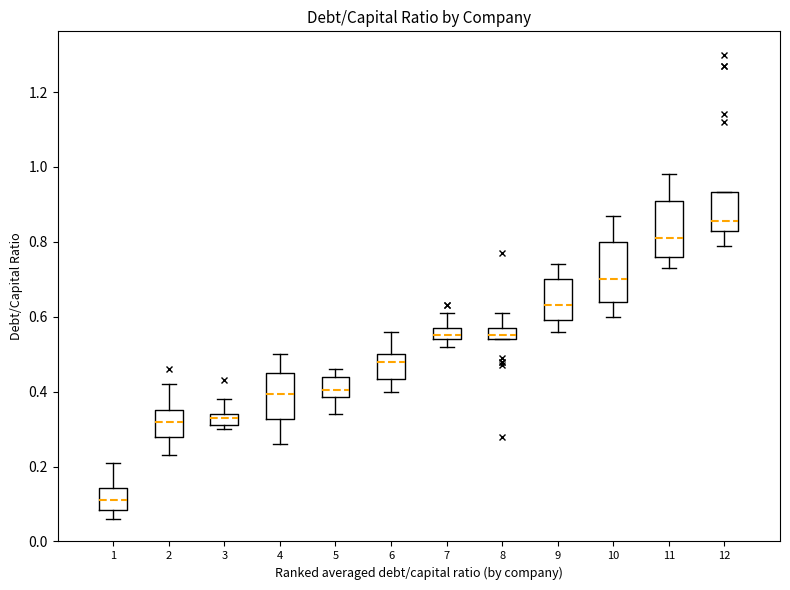

Which box's median line is the lowest?

1